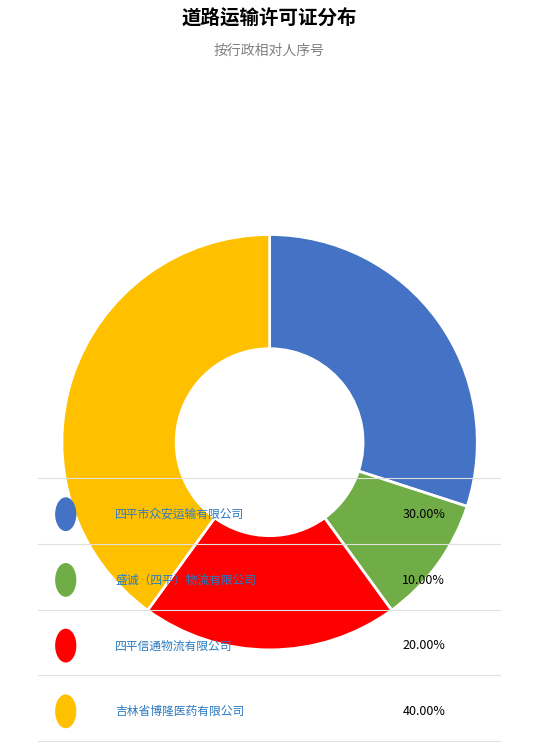

Is there a majority slice in this chart?

No